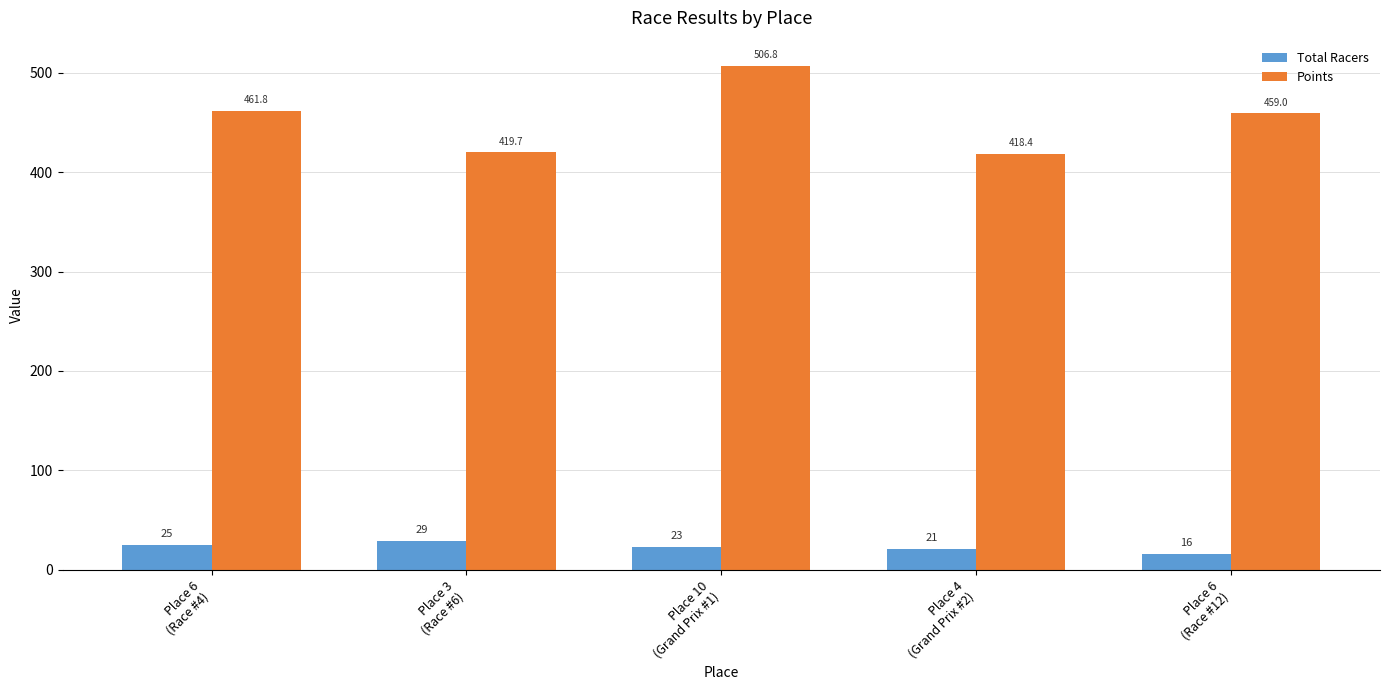

What is the difference between the Points values at Place 6
(Race #4) and Place 10
(Grand Prix #1)?

45.0